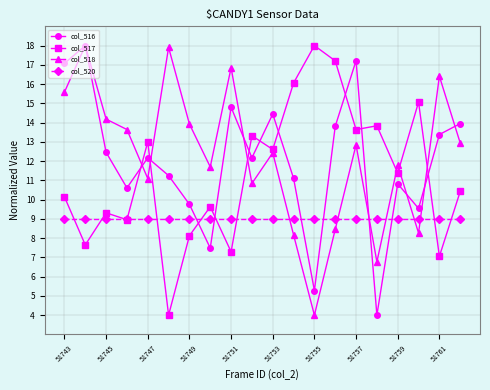

What is the minimum value shown in the chart?

4.0